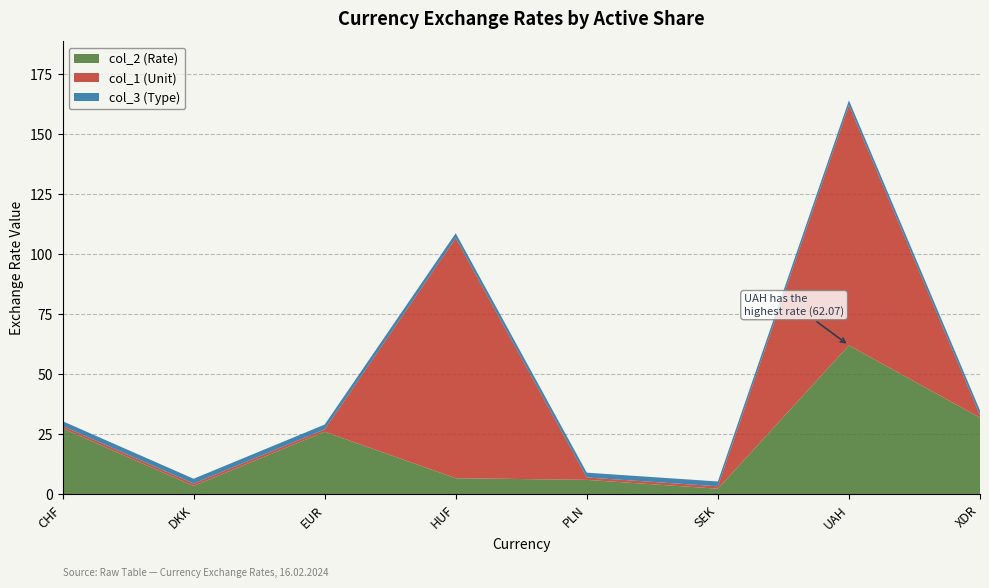

Reading right to left, transcribe all the data shown in this chart.

col_2: 31.9	62.1	2.4	6.0	6.8	26.1	3.5	27.5
col_1: 1.0	100.0	1.0	1.0	100.0	1.0	1.0	1.0
col_3: 2.0	2.0	2.0	2.0	2.0	2.0	2.0	2.0